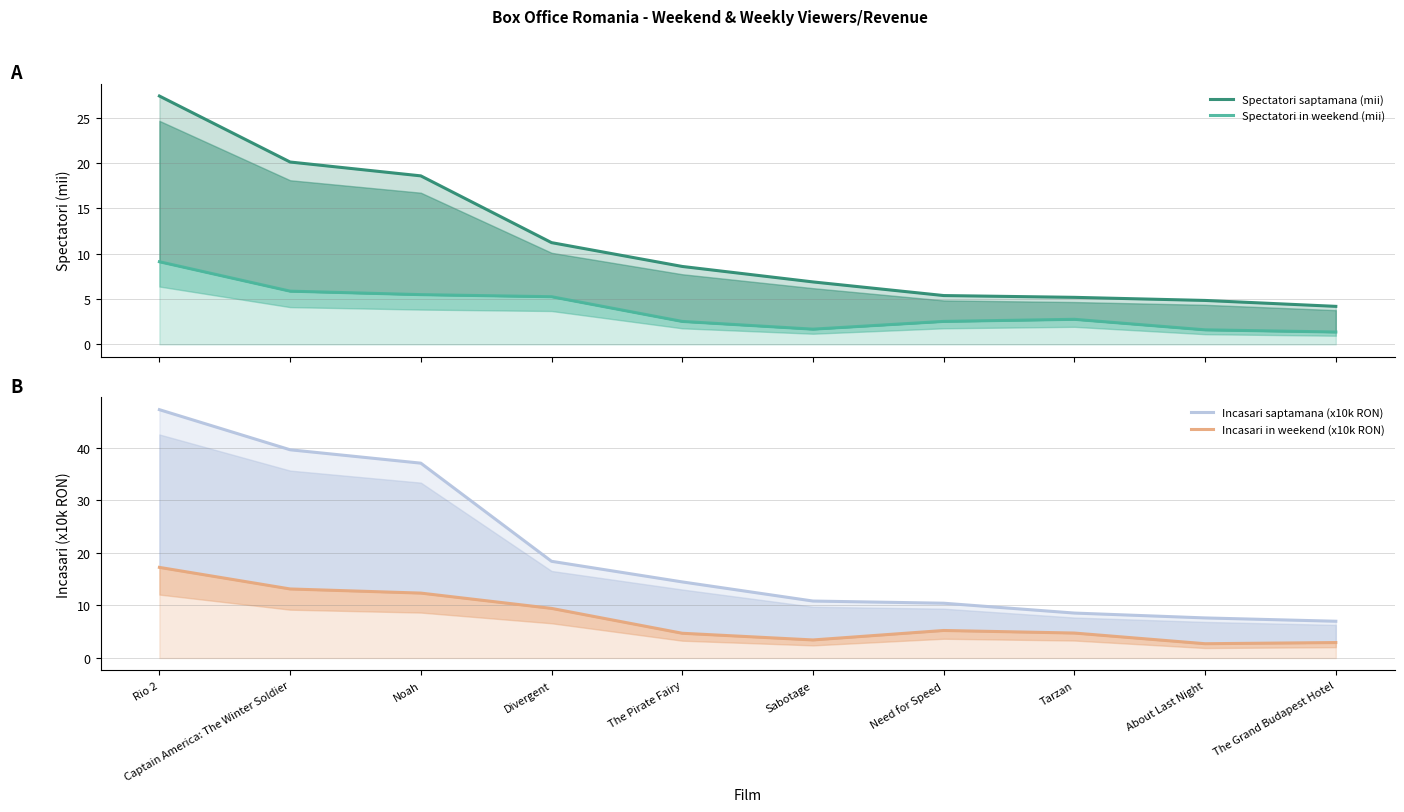

Reading left to right, extract all data points from this chart.

Spectatori saptamana (mii): Rio 2=27.4	Captain America: The Winter Soldier=20.1	Noah=18.6	Divergent=11.2	The Pirate Fairy=8.6	Sabotage=6.9	Need for Speed=5.4	Tarzan=5.2	About Last Night=4.8	The Grand Budapest Hotel=4.2
Spectatori in weekend (mii): Rio 2=9.1	Captain America: The Winter Soldier=5.9	Noah=5.5	Divergent=5.3	The Pirate Fairy=2.5	Sabotage=1.7	Need for Speed=2.5	Tarzan=2.8	About Last Night=1.6	The Grand Budapest Hotel=1.4
Incasari saptamana (x10k RON): Rio 2=47.3	Captain America: The Winter Soldier=39.6	Noah=37.1	Divergent=18.4	The Pirate Fairy=14.5	Sabotage=10.8	Need for Speed=10.4	Tarzan=8.6	About Last Night=7.6	The Grand Budapest Hotel=7.0
Incasari in weekend (x10k RON): Rio 2=17.3	Captain America: The Winter Soldier=13.1	Noah=12.4	Divergent=9.4	The Pirate Fairy=4.7	Sabotage=3.4	Need for Speed=5.2	Tarzan=4.8	About Last Night=2.7	The Grand Budapest Hotel=2.9